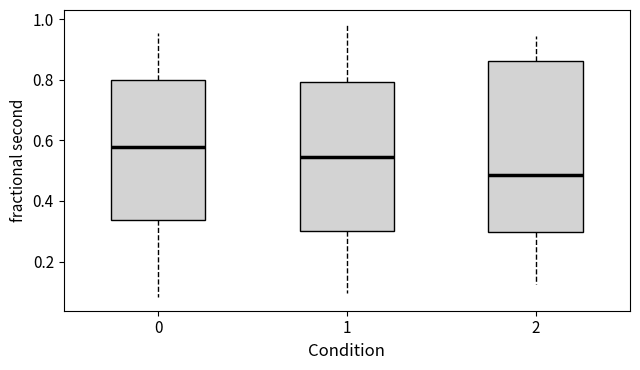

Where does the median line of the box at x = 1 sit on the y-axis? The values are not printed on the chart, so give them approximately, as read against the axis.

0.54